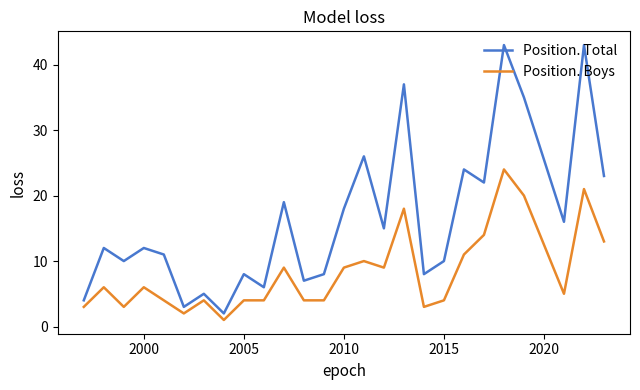

List the series in order of their overall mean, lowest first.

Position. Boys, Position. Total